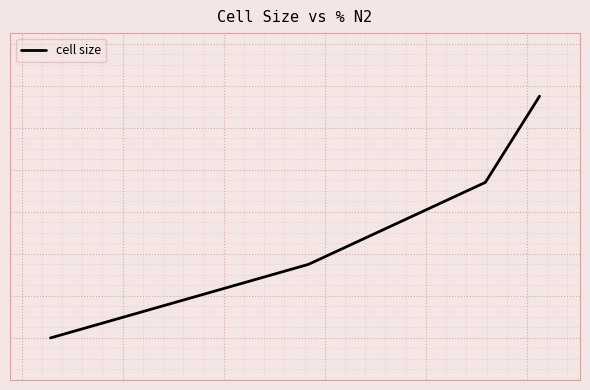

What is the sum of all values?

38.4